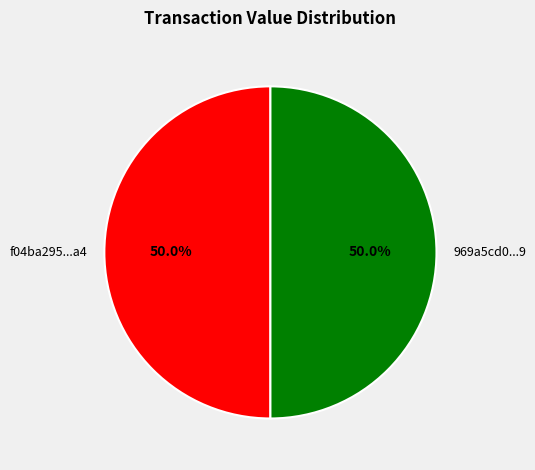

What percentage do 969a5cd0...9 and f04ba295...a4 together represent?

100.0%